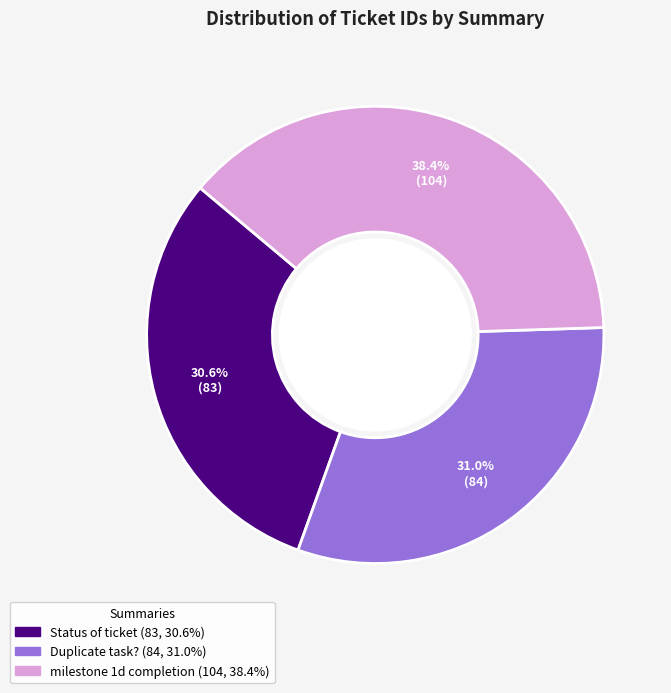

What percentage is the Status of ticket slice, to the nearest percent?

31%